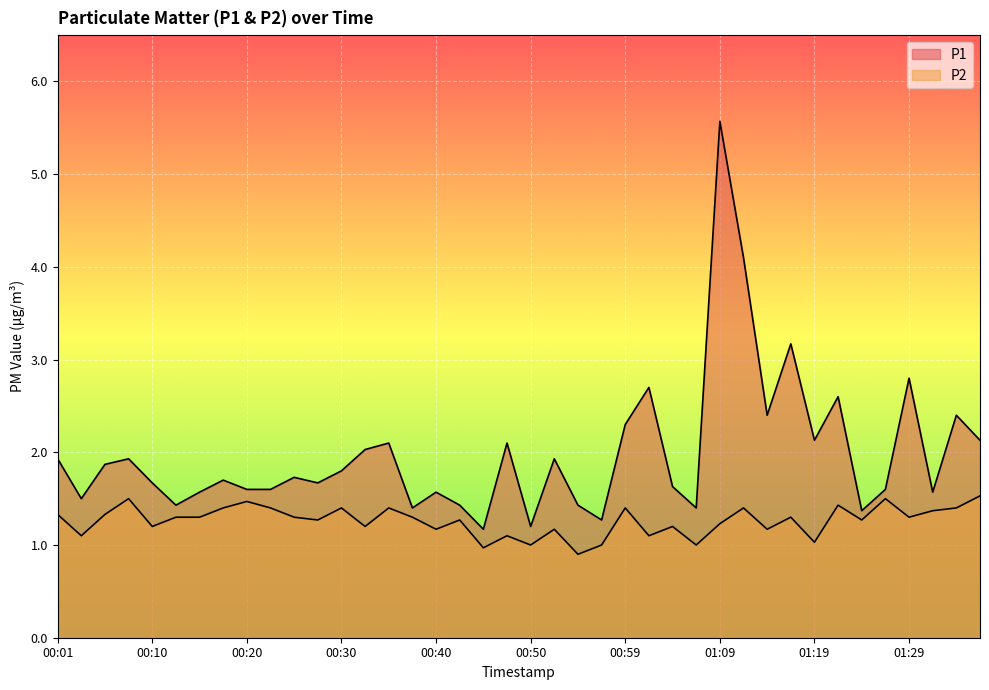

Is it true that P1 equals 4.1 at 01:12?

True